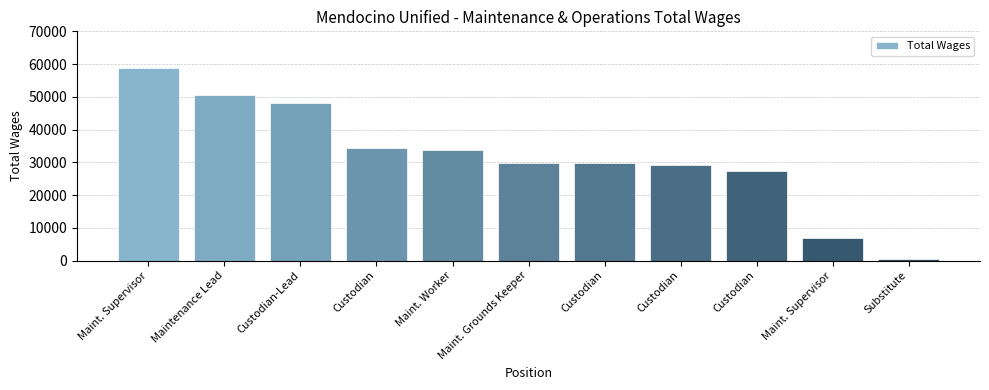

Count the number of data series in this chart.

1